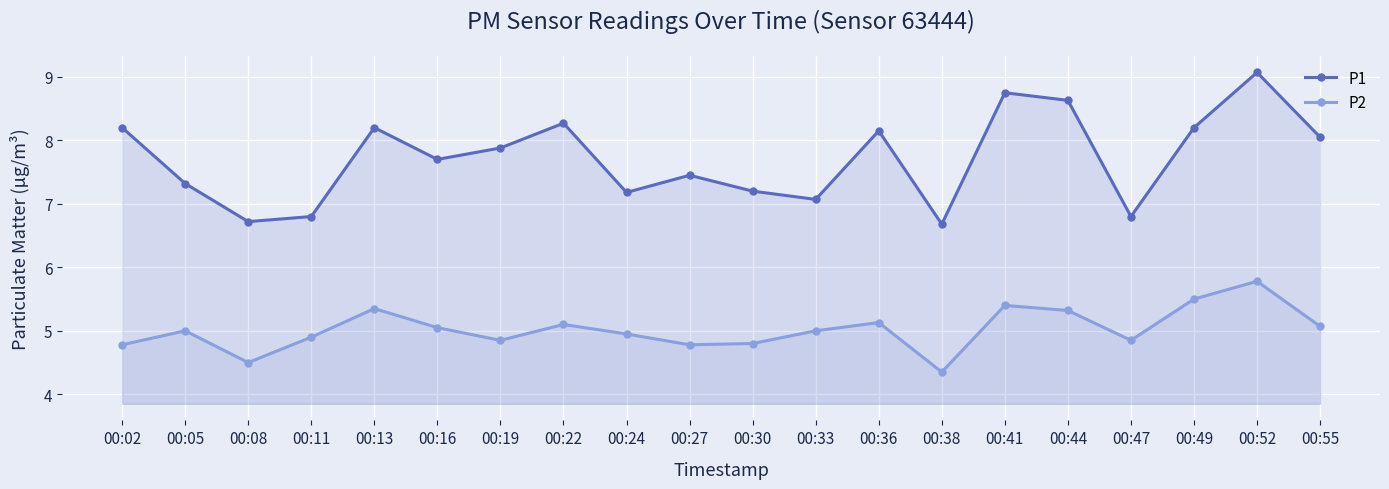

How many lines are shown in the chart?

2